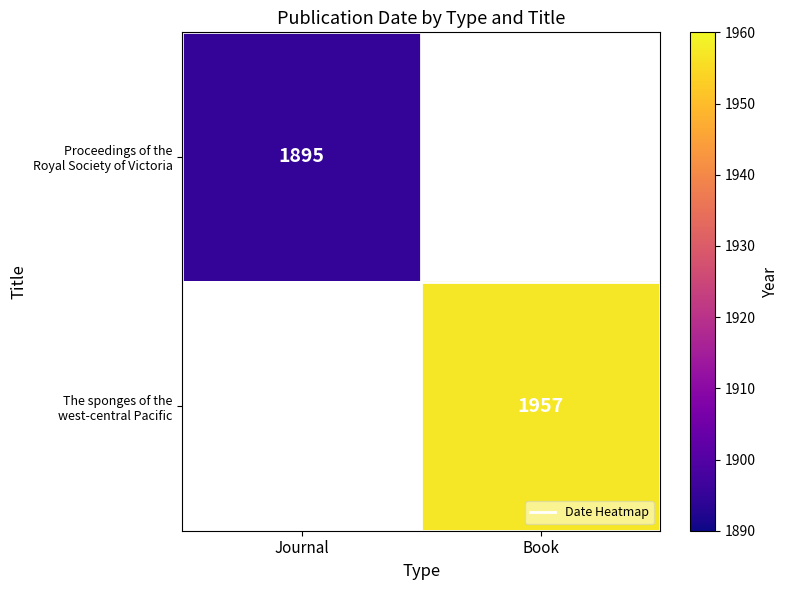

Count the number of data series in this chart.

2